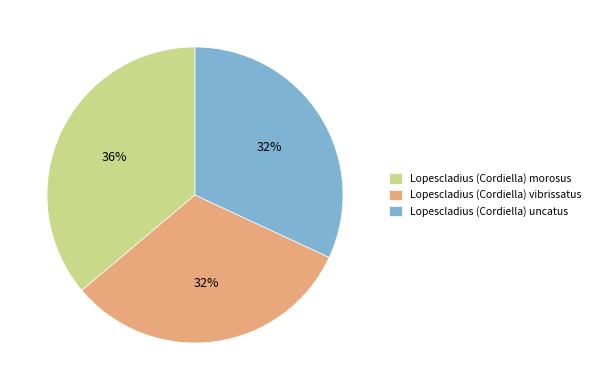

Which slice is the largest?

Lopescladius (Cordiella) morosus